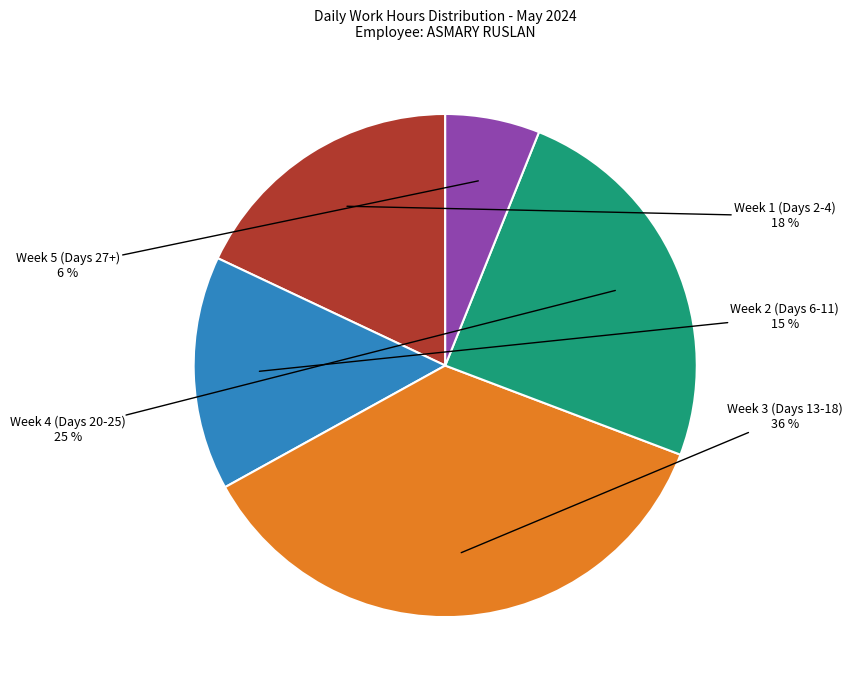

To the nearest percent, what is the average slice percentage?

20%